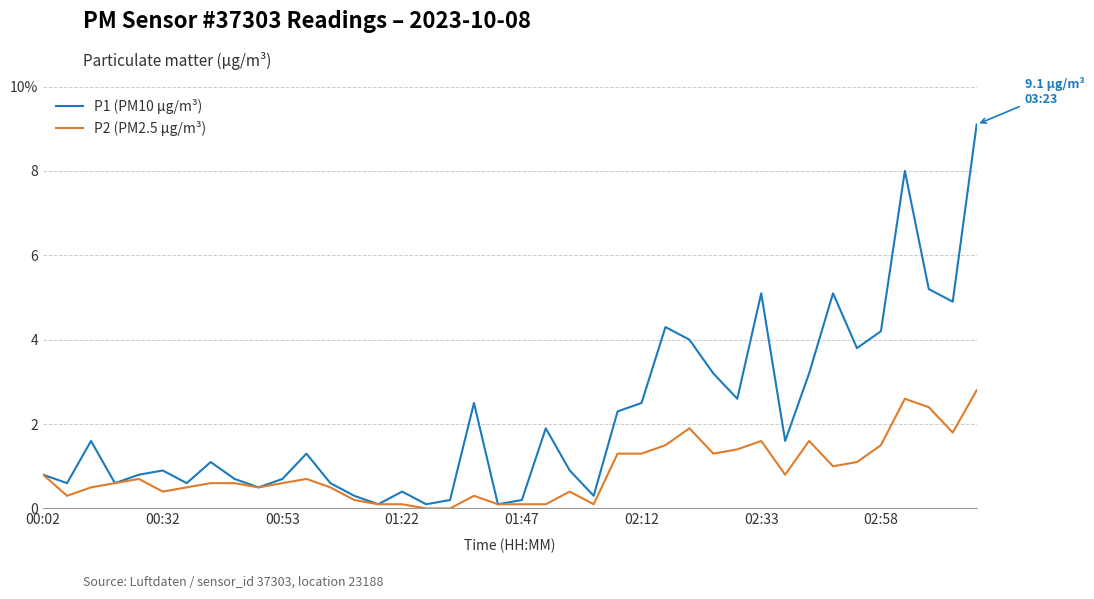

List the labels in order of P2 (PM2.5 µg/m³) value, smallest first.

16, 17, 14, 15, 19, 20, 21, 23, 13, 00:32, 18, 02:12, 22, 00:53, 02:33, 9, 12, 01:22, 02:58, 8, 10, 01:47, 11, 00:02, 31, 33, 34, 24, 25, 28, 29, 26, 35, 30, 32, 38, 27, 37, 36, 39